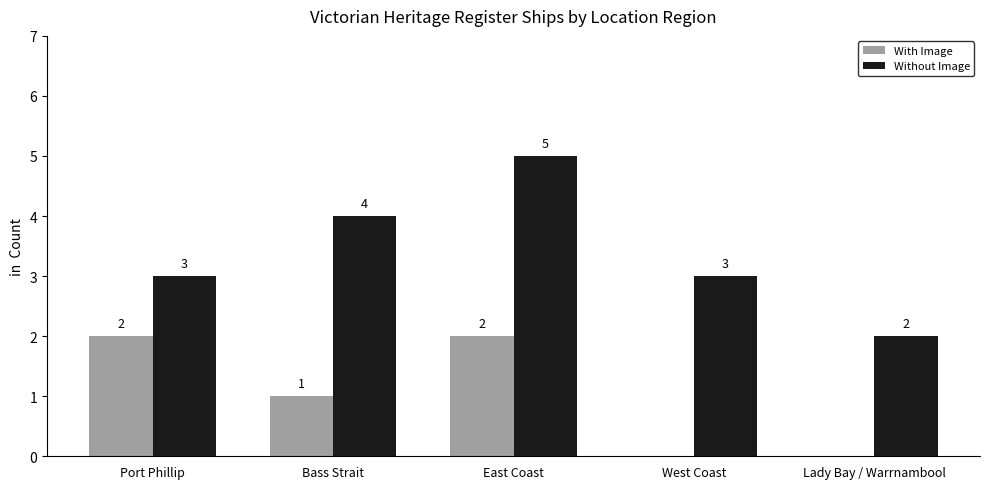

What value does the With Image series have at East Coast?

2